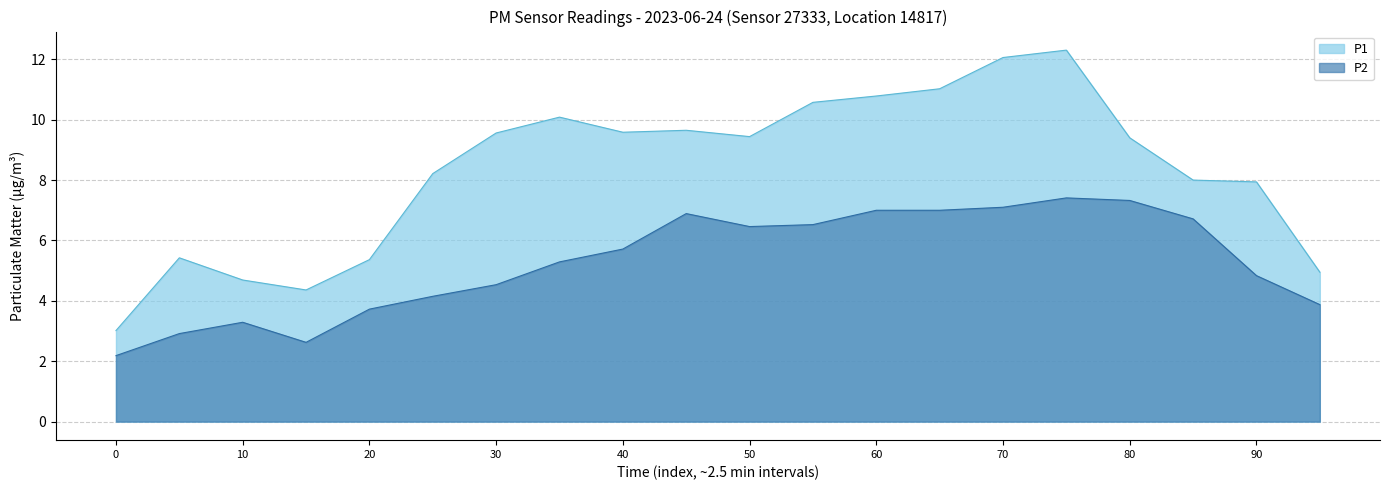

True or false: P1 has more than 0 points higher than both neighbors.

True